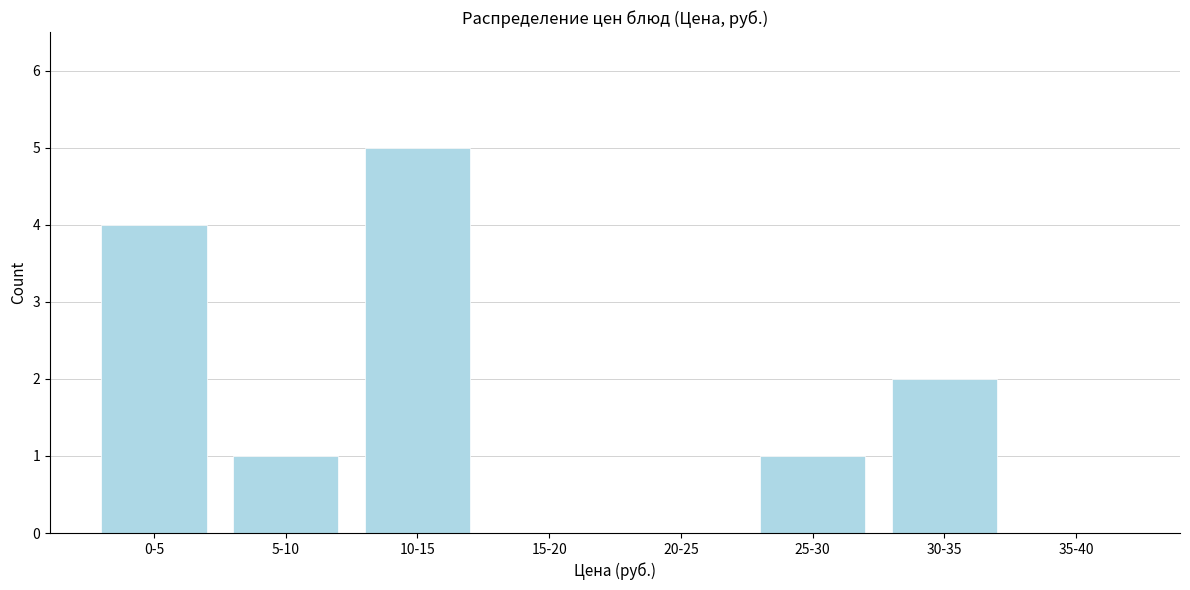

Reading left to right, extract all data points from this chart.

0-5=4	5-10=1	10-15=5	15-20=0	20-25=0	25-30=1	30-35=2	35-40=0